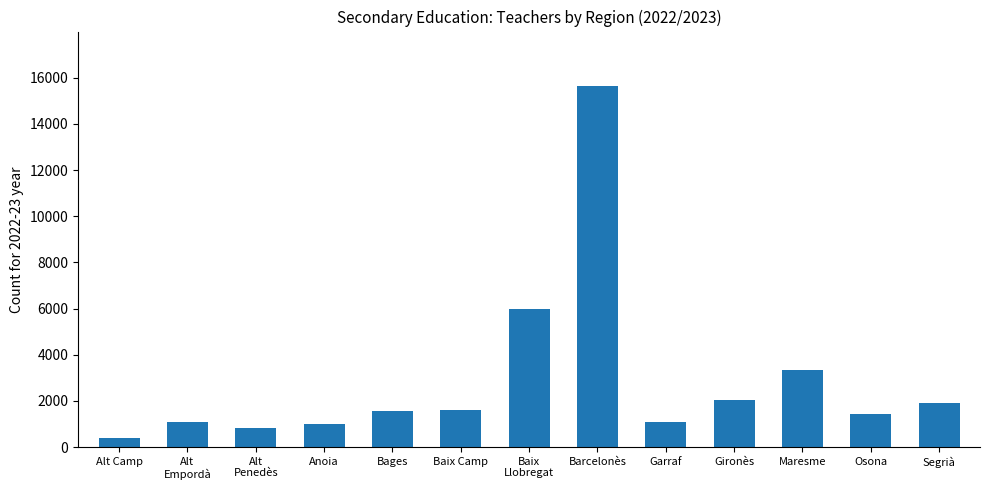

What is the sum of the values at Barcelonès and Baix Camp?

17269